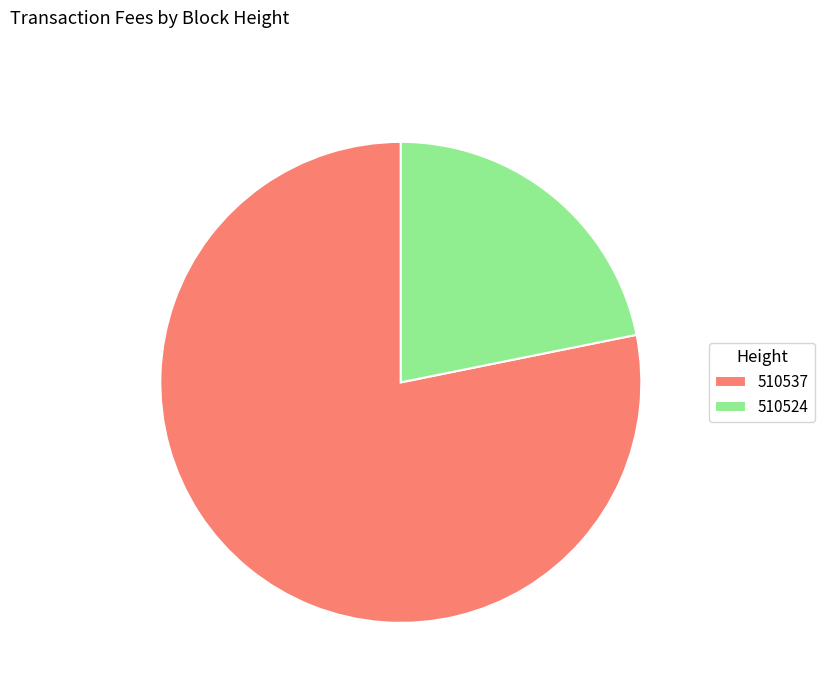

Between 510524 and 510537, which is larger?

510537